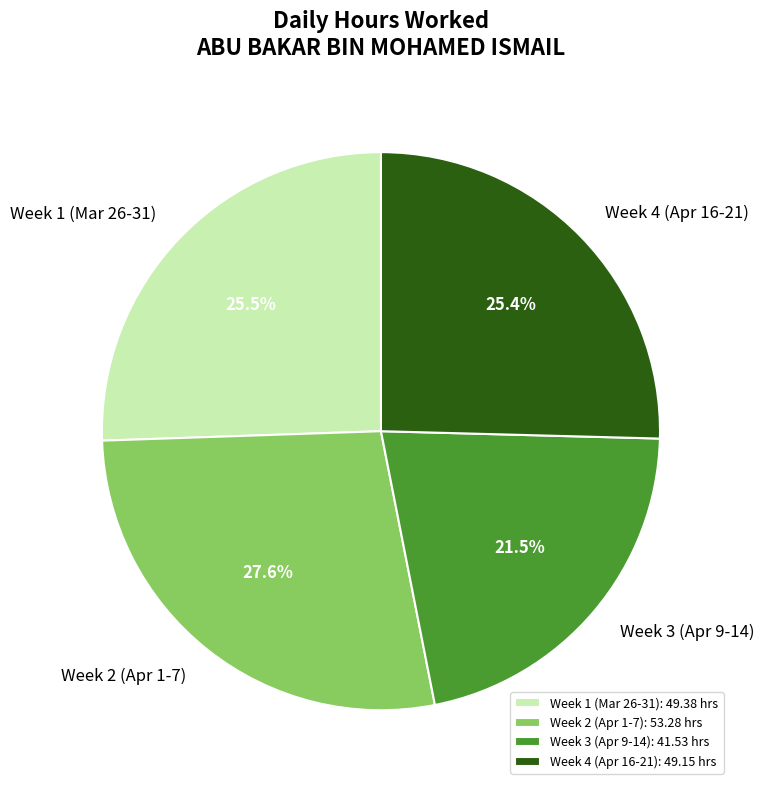

What is the ratio of the value at Week 4 (Apr 16-21) to the value at Week 3 (Apr 9-14)?

1.2